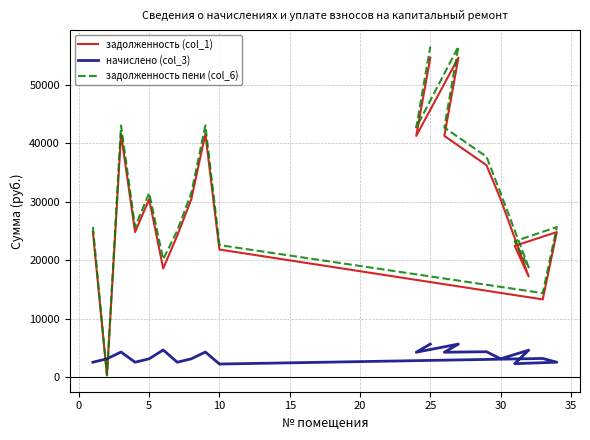

List the series in order of their peak value, lowest first.

начислено (col_3), задолженность (col_1), задолженность пени (col_6)